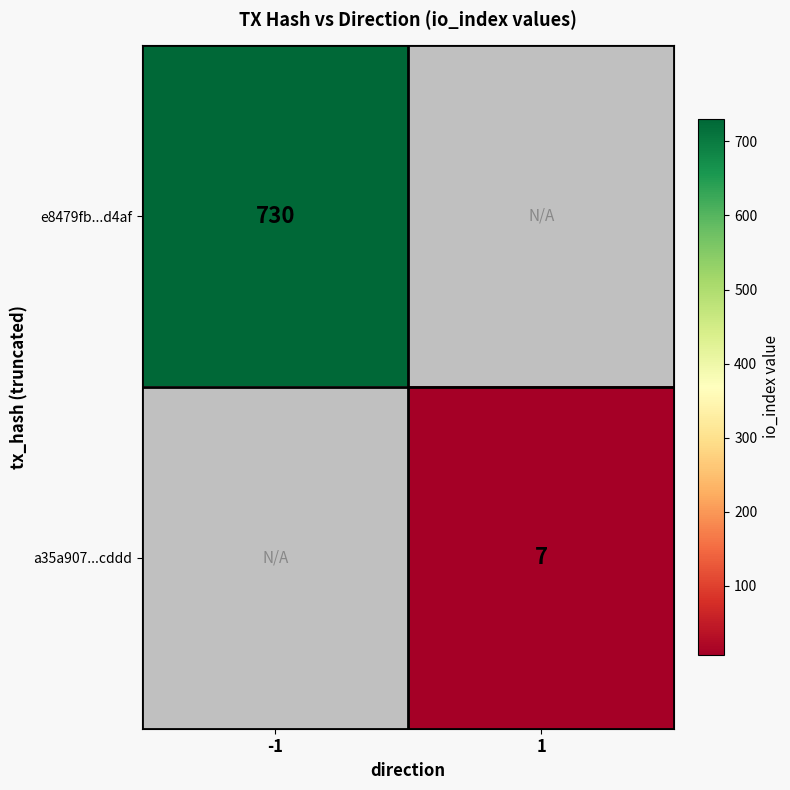

The e8479fb...d4af series shows 1171.3 at -1. True or false?

False